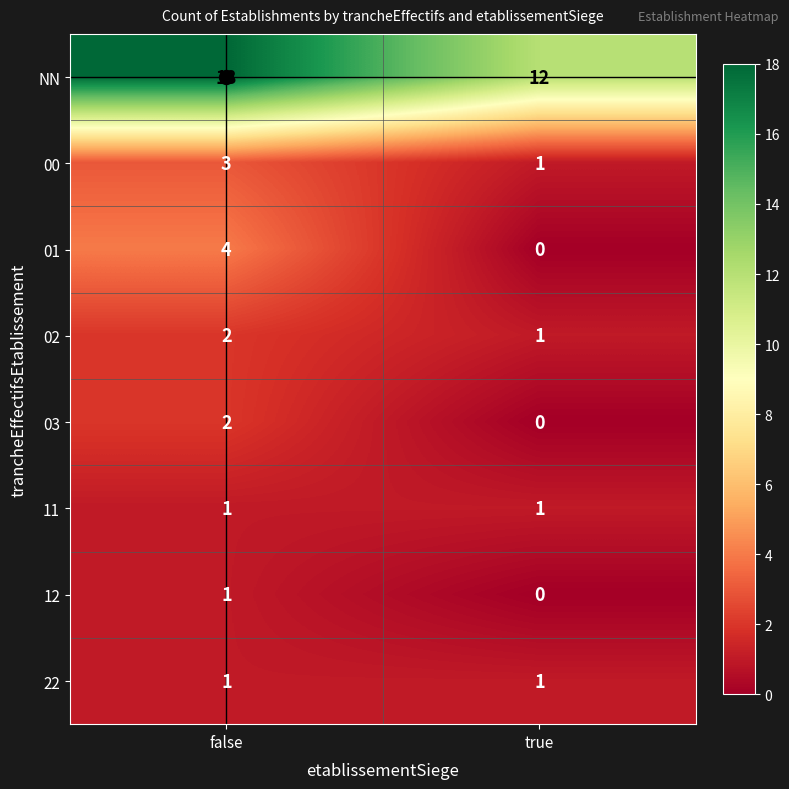

What is the difference between the 01 values at true and false?

4